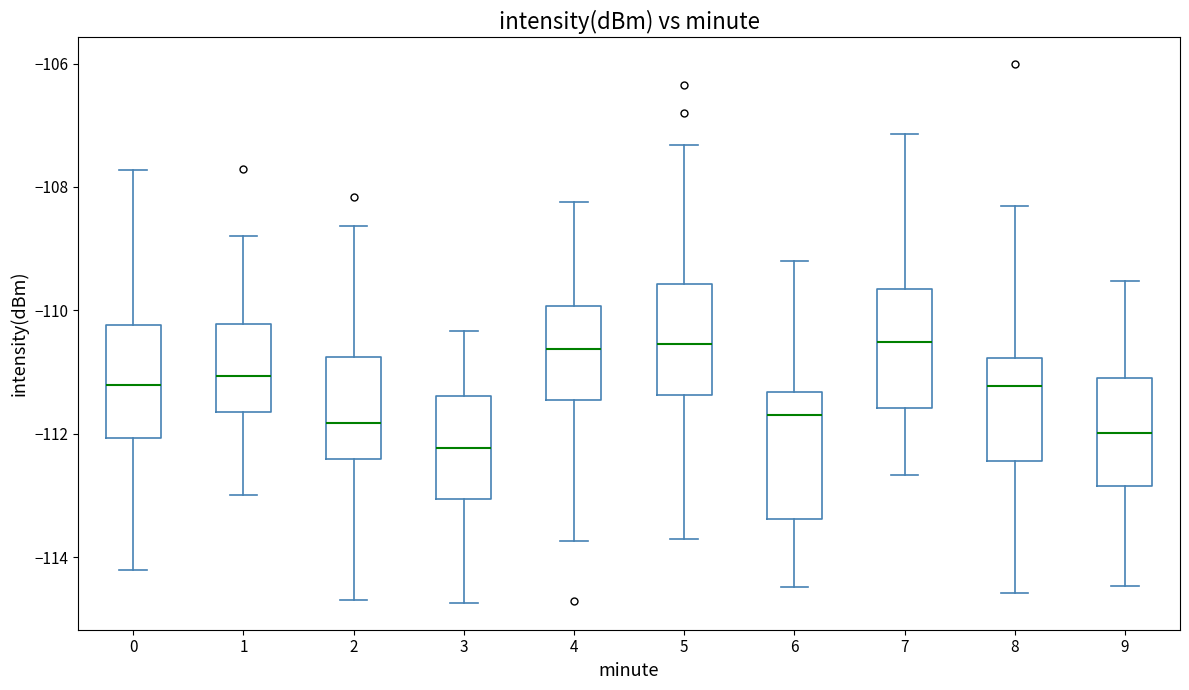

Where does the median line of the box at x = 3 sit on the y-axis? The values are not printed on the chart, so give them approximately, as read against the axis.

-112.2